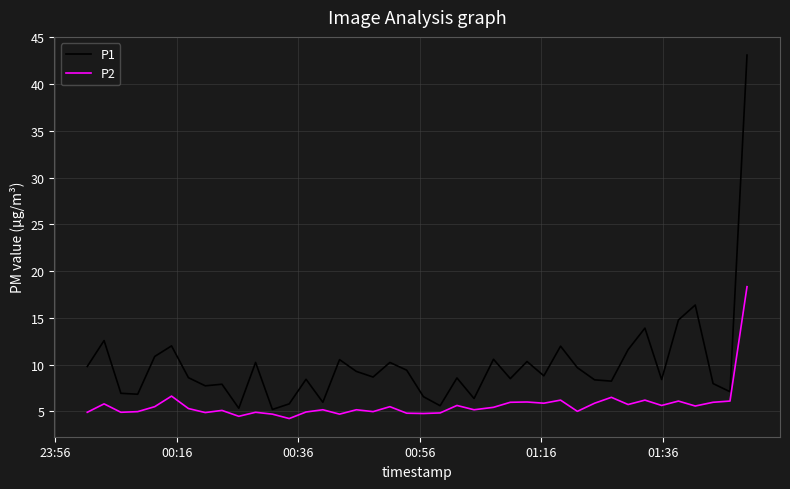

How many lines are shown in the chart?

2